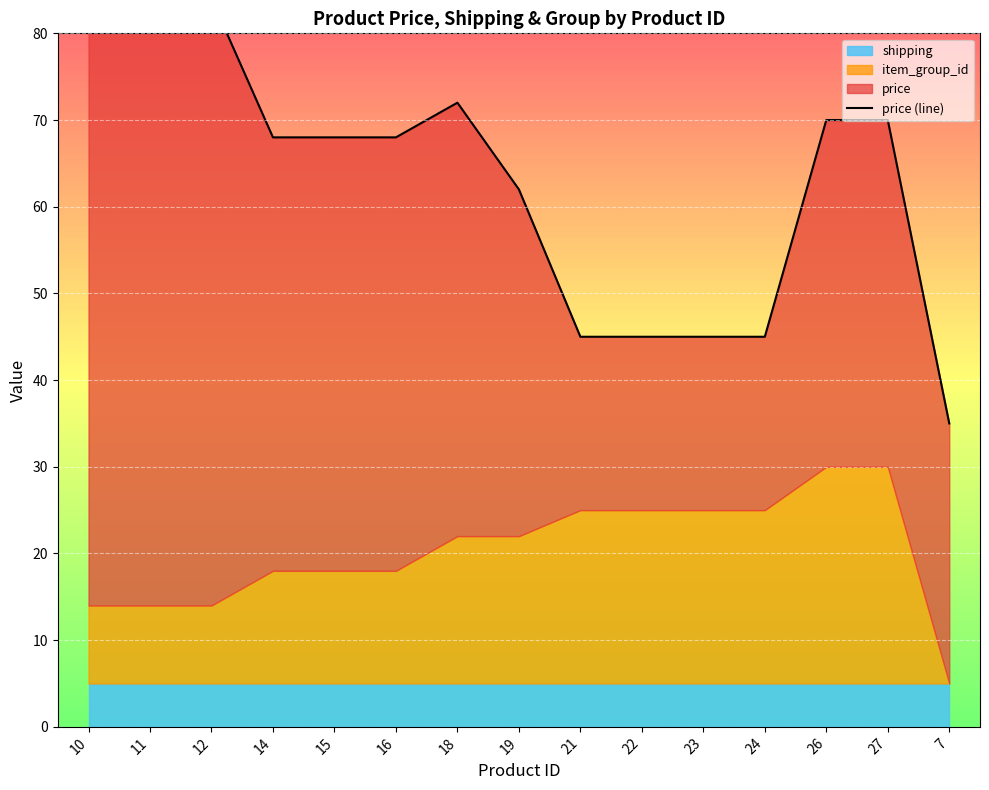

Approximately how many times larger is the value at 14 compared to 18?

0.9